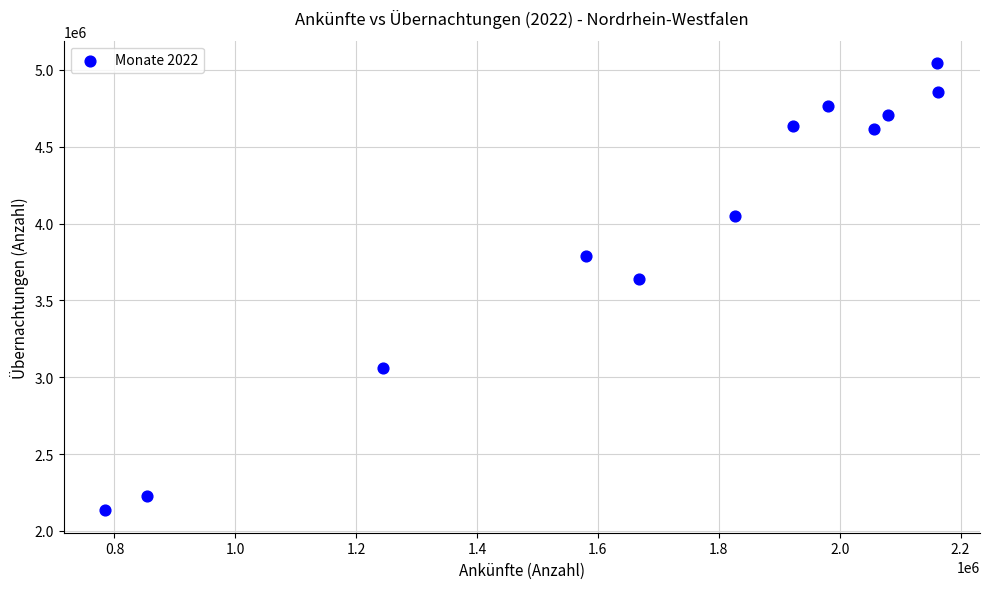

What is the average X value?

1693600